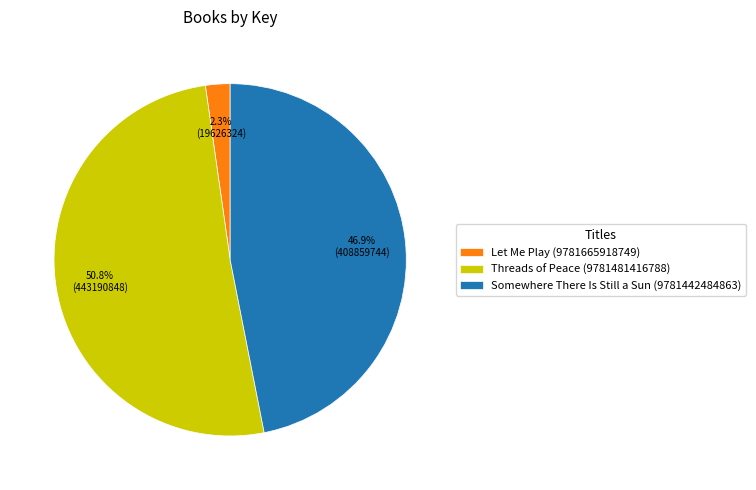

Approximately how many times larger is the value at Somewhere There Is Still a Sun (9781442484863) compared to Threads of Peace (9781481416788)?

0.9